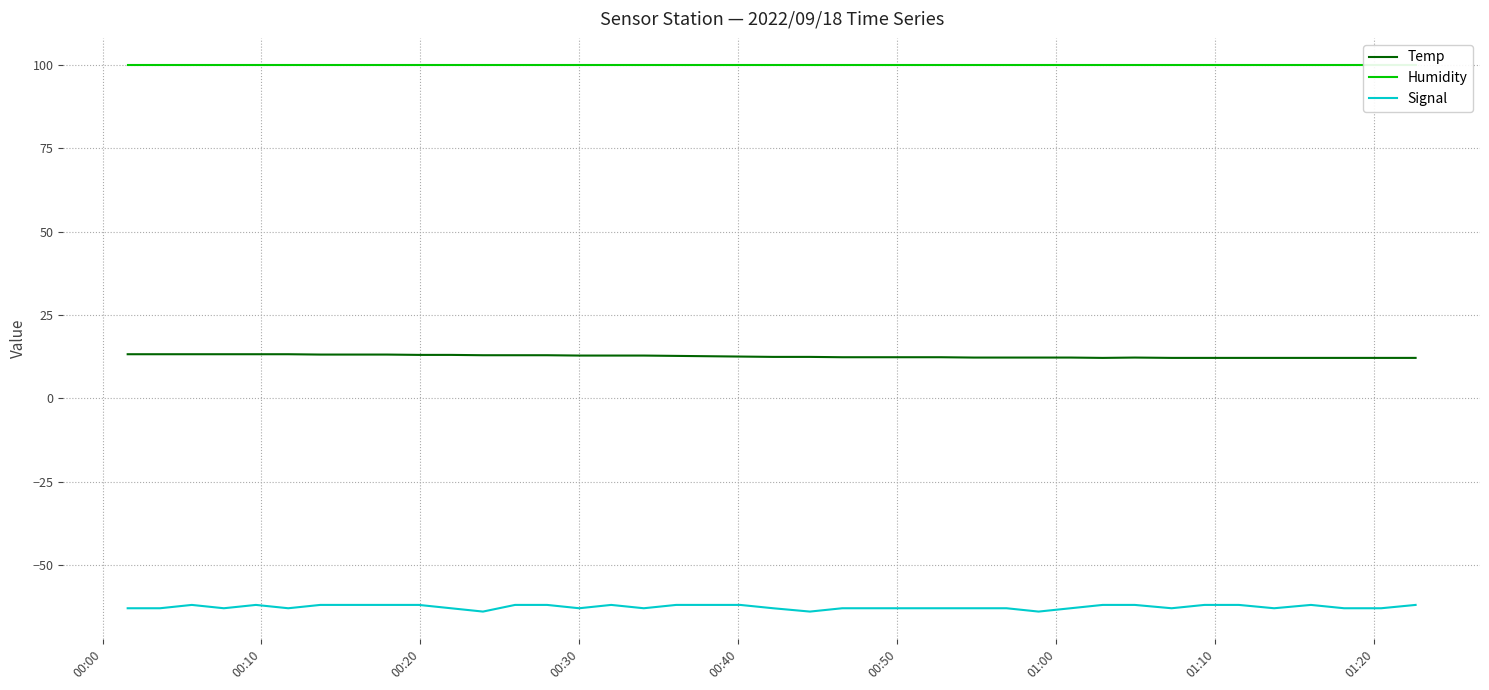

Which series has the widest spread of values?

Signal